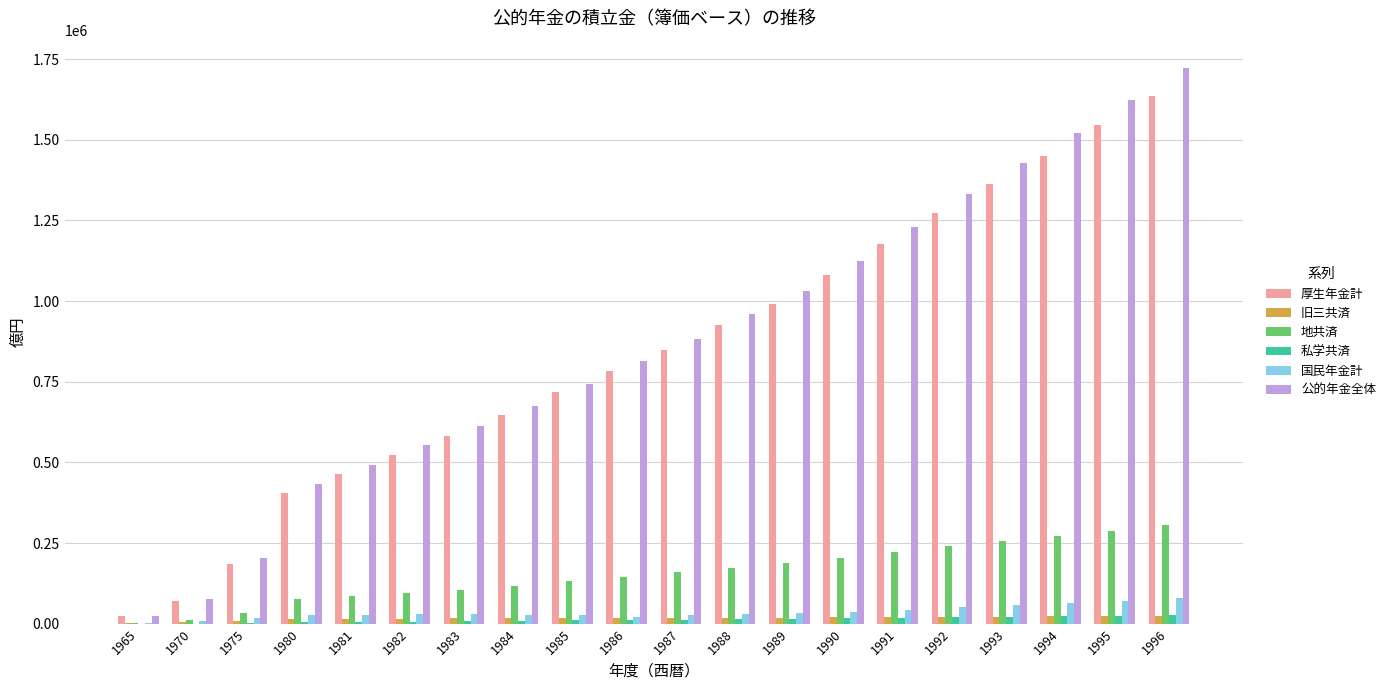

True or false: 厚生年金計 has a value of 109866 at 1981.

False